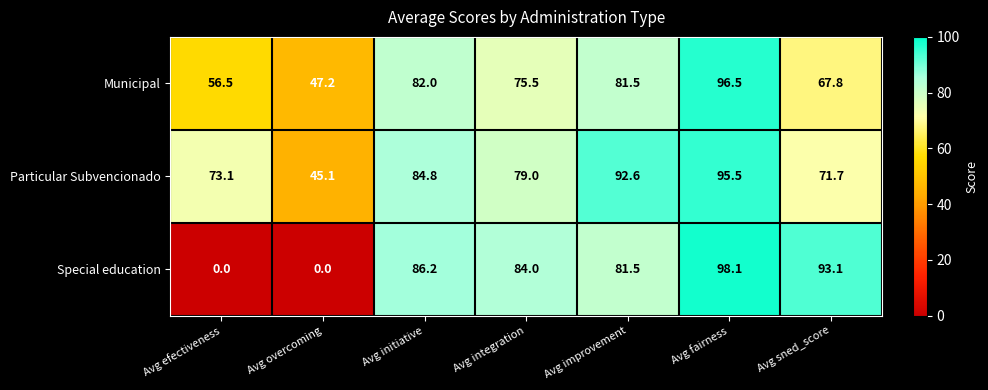

List the series in order of their overall mean, highest first.

Particular Subvencionado, Municipal, Special education